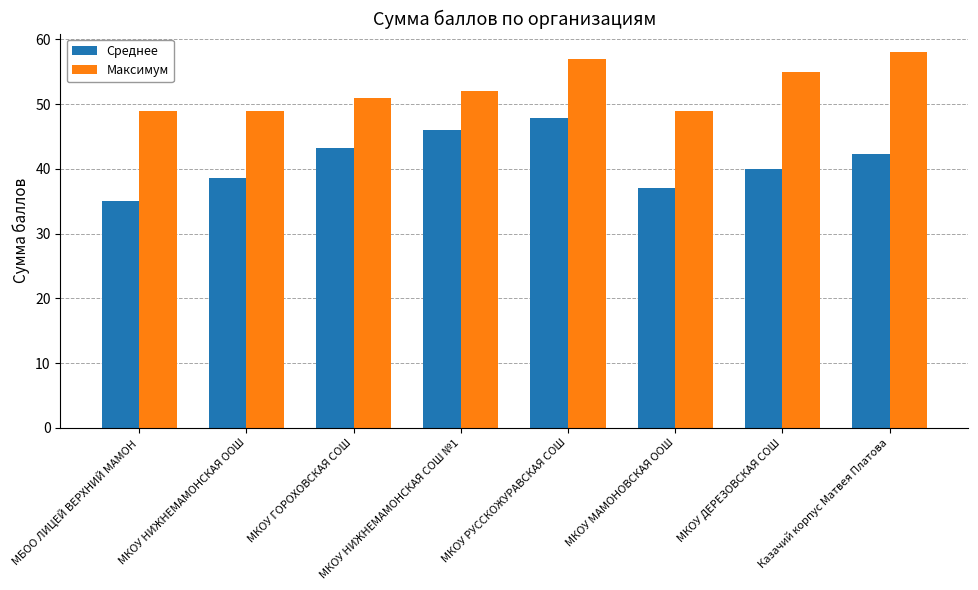

What is the value of the Среднее bar at the 2nd from the left?

38.6